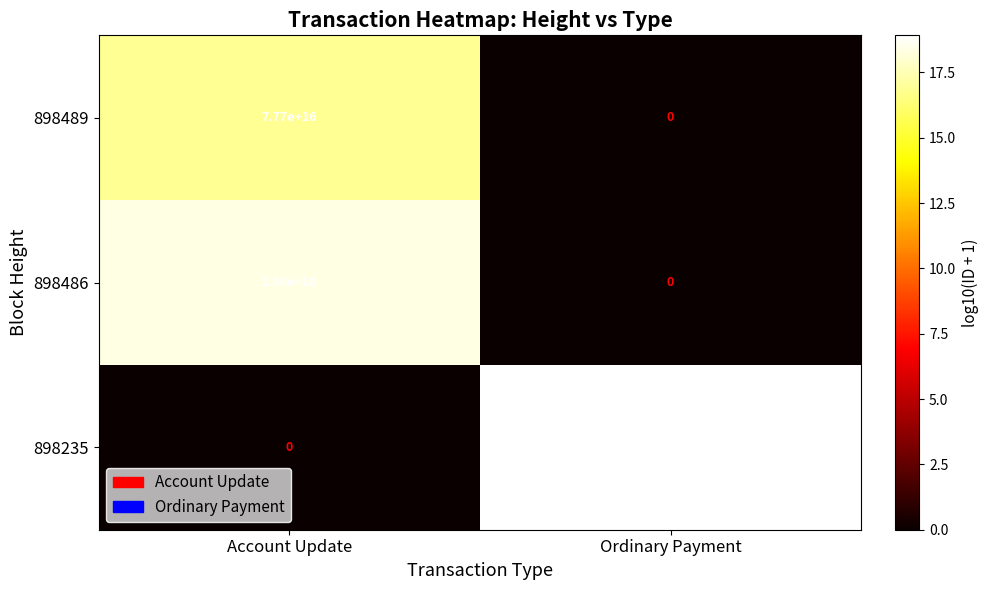

Which series changed the most between Account Update and Ordinary Payment?

898235